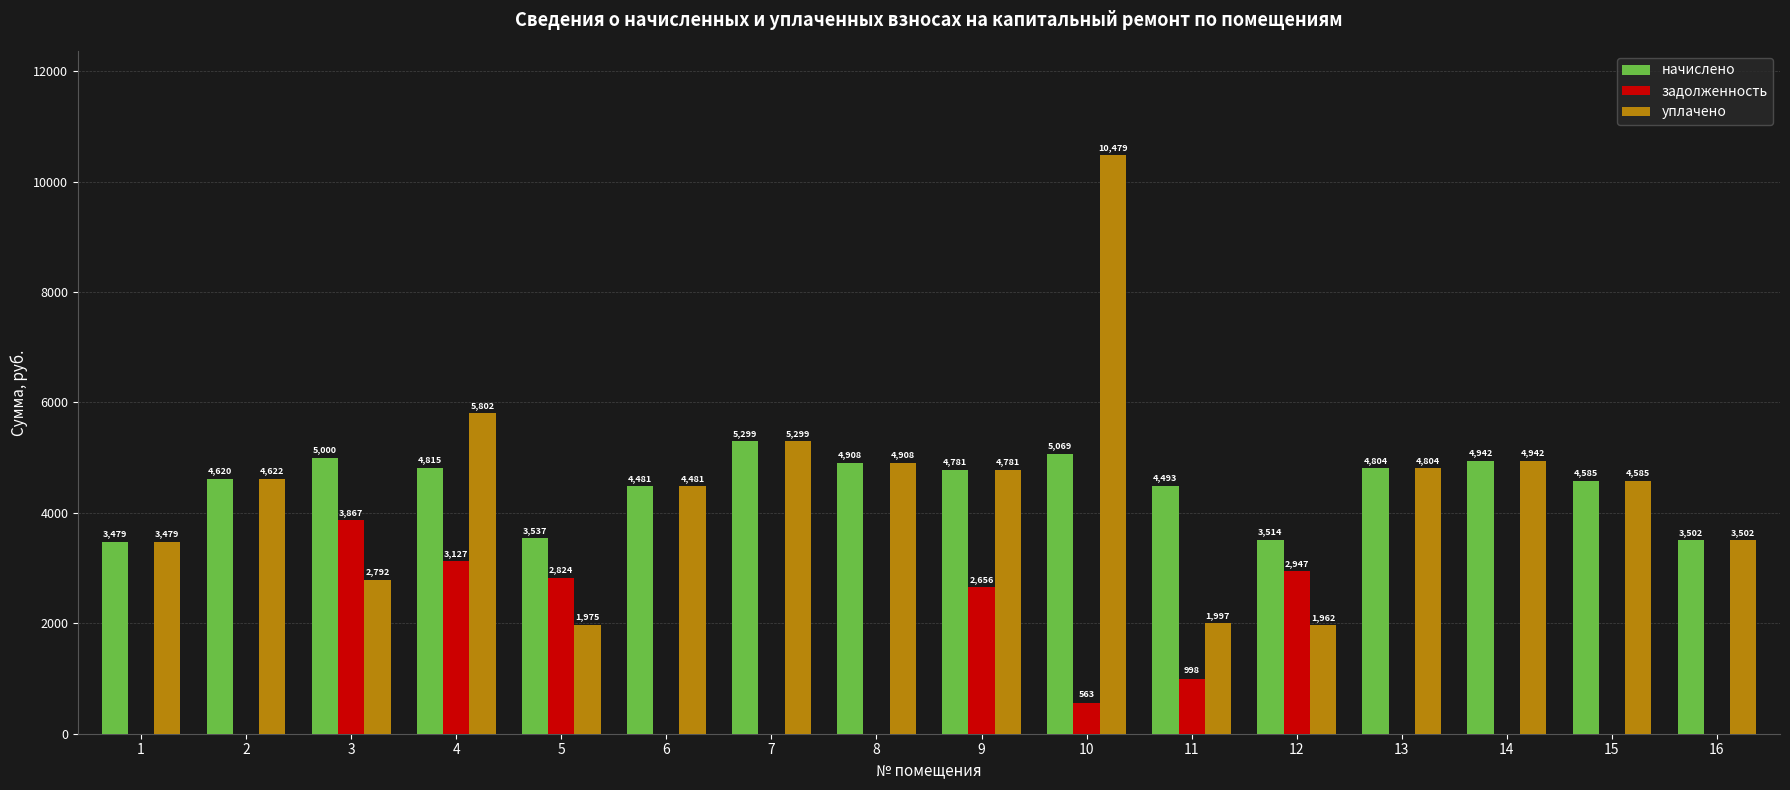

What are all the series names shown in the legend?

начислено, задолженность, уплачено